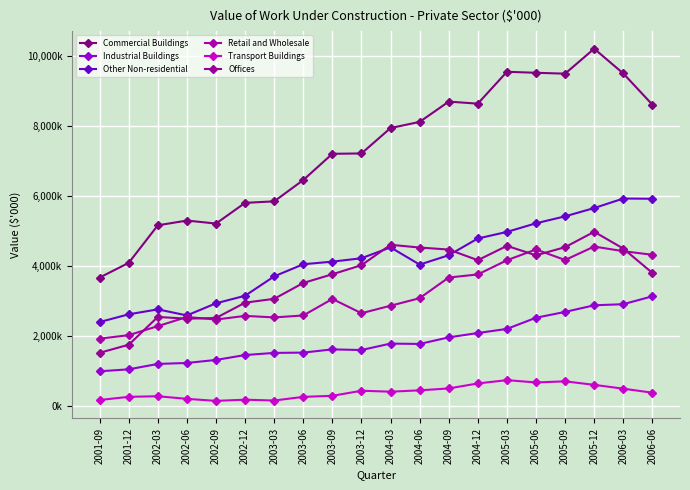

Reading right to left, transcribe all the data shown in this chart.

Commercial Buildings: 2006-06=8609135	2006-03=9498873	2005-12=10204421	2005-09=9492975	2005-06=9518064	2005-03=9546333	2004-12=8637658	2004-09=8695248	2004-06=8117523	2004-03=7941530	2003-12=7216657	2003-09=7207484	2003-06=6459147	2003-03=5850384	2002-12=5807991	2002-09=5217339	2002-06=5302885	2002-03=5167484	2001-12=4096951	2001-09=3677030
Industrial Buildings: 2006-06=3142192	2006-03=2917092	2005-12=2885748	2005-09=2697243	2005-06=2530885	2005-03=2212454	2004-12=2094839	2004-09=1971251	2004-06=1783371	2004-03=1793376	2003-12=1610000	2003-09=1628329	2003-06=1536412	2003-03=1527489	2002-12=1467302	2002-09=1327015	2002-06=1240926	2002-03=1213176	2001-12=1059301	2001-09=1003437
Other Non-residential: 2006-06=5925011	2006-03=5931025	2005-12=5659496	2005-09=5423149	2005-06=5225027	2005-03=4978905	2004-12=4791513	2004-09=4313323	2004-06=4047081	2004-03=4537844	2003-12=4227973	2003-09=4130994	2003-06=4056981	2003-03=3711259	2002-12=3158121	2002-09=2942763	2002-06=2596632	2002-03=2769780	2001-12=2628894	2001-09=2407998
Retail and Wholesale: 2006-06=4326574	2006-03=4428997	2005-12=4561429	2005-09=4177660	2005-06=4478754	2005-03=4170401	2004-12=3765938	2004-09=3678032	2004-06=3088599	2004-03=2873398	2003-12=2660144	2003-09=3066613	2003-06=2595603	2003-03=2539953	2002-12=2583879	2002-09=2478868	2002-06=2552690	2002-03=2291437	2001-12=2033832	2001-09=1934312
Transport Buildings: 2006-06=392595	2006-03=507244	2005-12=616918	2005-09=716584	2005-06=685264	2005-03=750593	2004-12=656433	2004-09=514288	2004-06=460019	2004-03=421548	2003-12=448817	2003-09=303760	2003-06=274007	2003-03=169649	2002-12=193614	2002-09=159799	2002-06=216956	2002-03=291717	2001-12=274702	2001-09=184438
Offices: 2006-06=3808556	2006-03=4504662	2005-12=4982822	2005-09=4543504	2005-06=4311640	2005-03=4580507	2004-12=4172299	2004-09=4475764	2004-06=4533138	2004-03=4611514	2003-12=4029722	2003-09=3771038	2003-06=3522650	2003-03=3070489	2002-12=2960748	2002-09=2524079	2002-06=2503401	2002-03=2554359	2001-12=1761400	2001-09=1530555